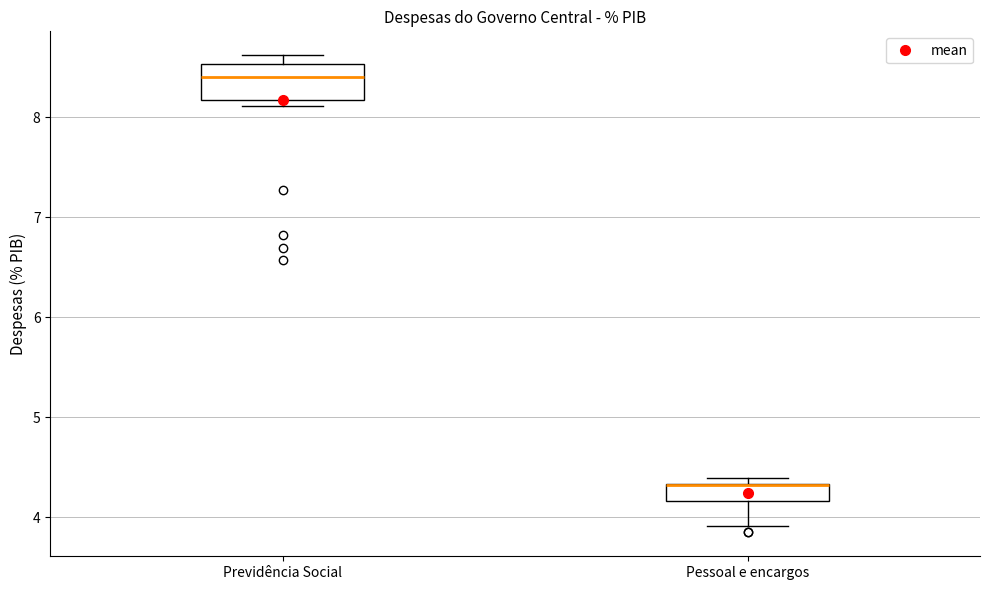

Where is the lower edge of the box for Previdência Social on the y-axis? The values are not printed on the chart, so give them approximately, as read against the axis.

8.2